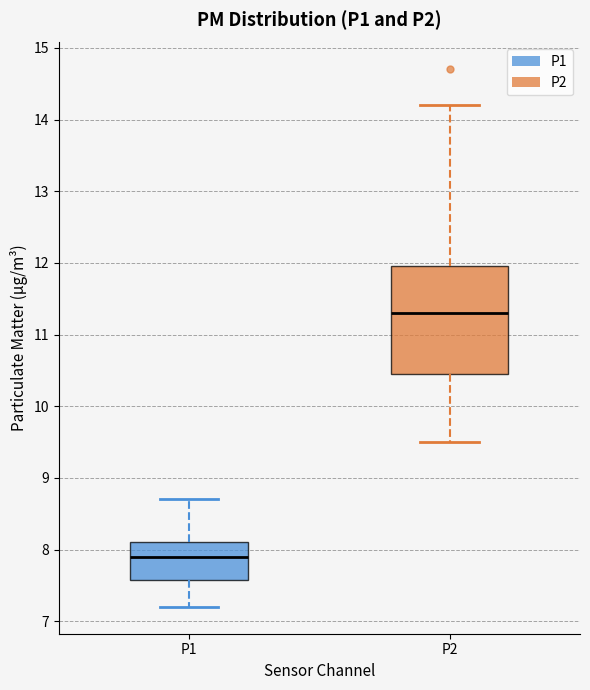

Reading left to right, transcribe this box plot: for each box, give where its median line is, the range the box spans, and where its two whiskers end, as read against the y-axis. The values are not printed on the chart, so give them approximately, as read against the axis.

P1: median 7.9, box 7.6 to 8.1, whiskers 7.2 to 8.7
P2: median 11.3, box 10.5 to 12.0, whiskers 9.5 to 14.2